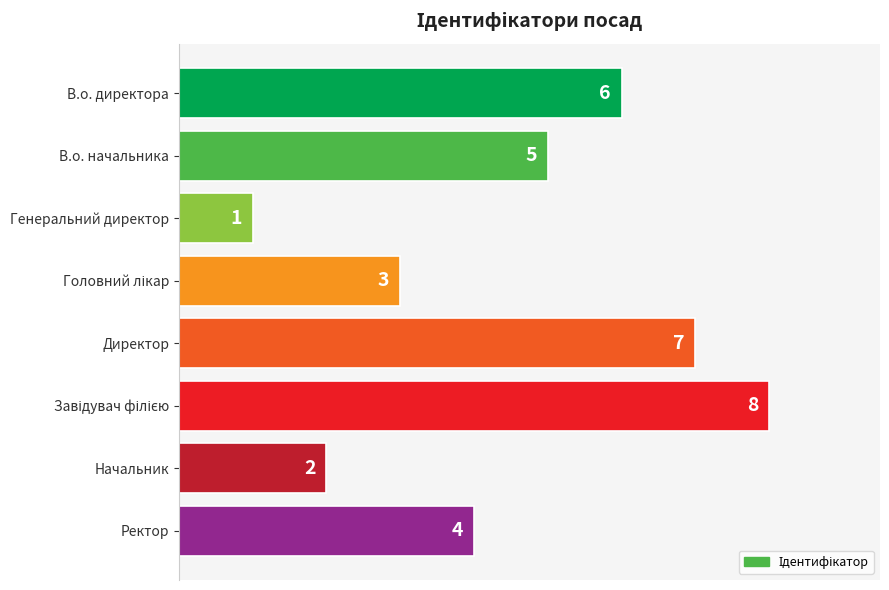

Which label corresponds to the smallest value in the chart?

Генеральний директор